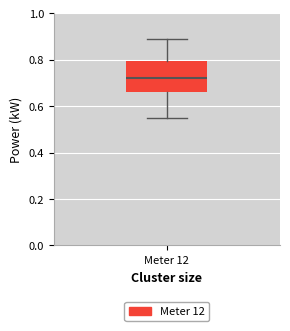

Transcribe this box plot: give where the median line is, the range the box spans, and where the two whiskers end, as read against the y-axis. The values are not printed on the chart, so give them approximately, as read against the axis.

median 0.72, box 0.66 to 0.80, whiskers 0.56 to 0.90